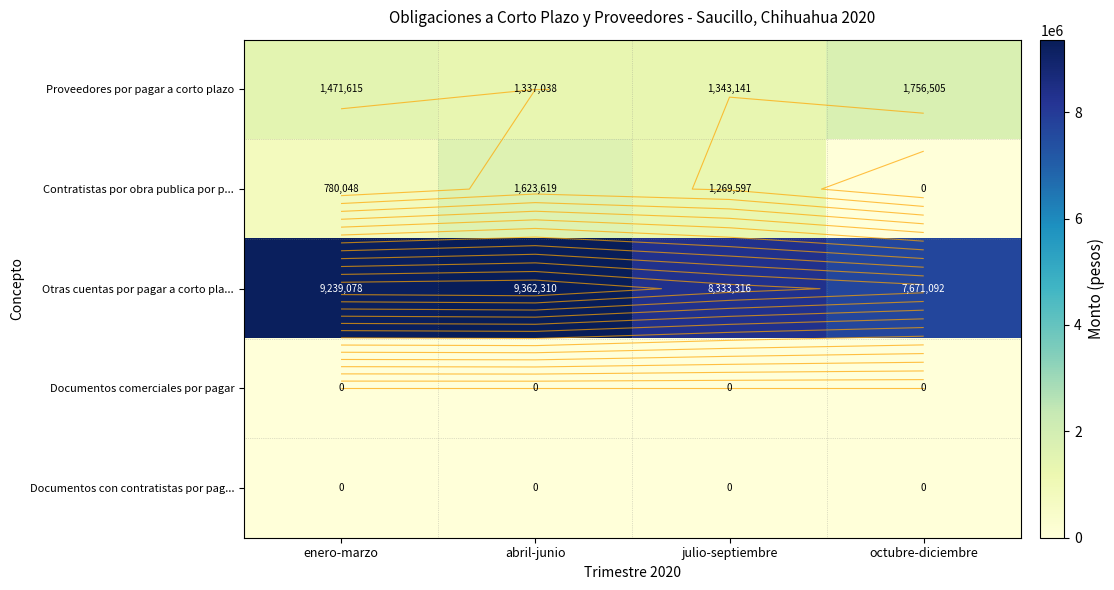

Which series changed the most between enero-marzo and abril-junio?

Contratistas por obra publica por p...